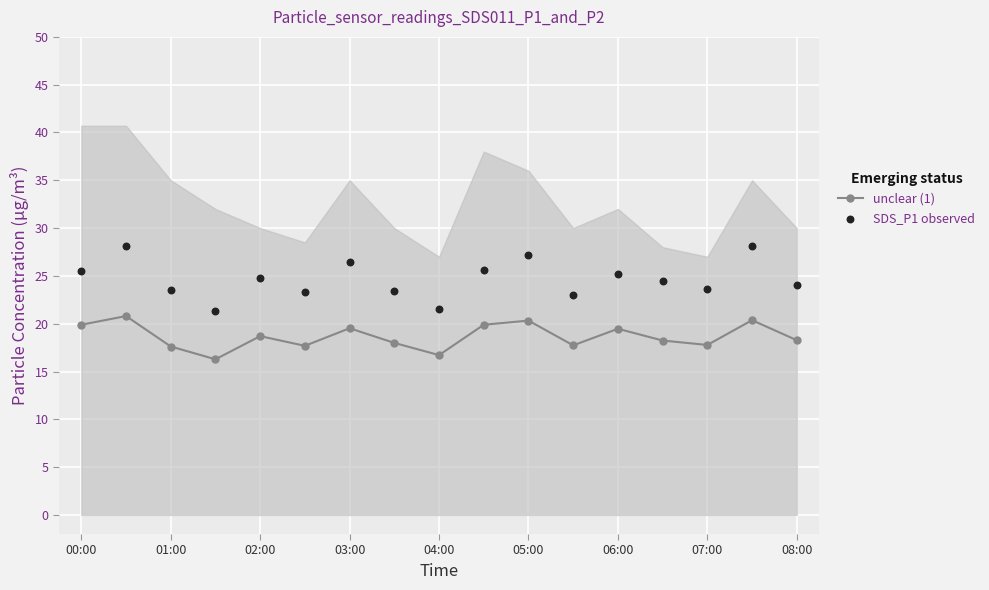

Which series has the largest total across all categories?

SDS_P1 observed